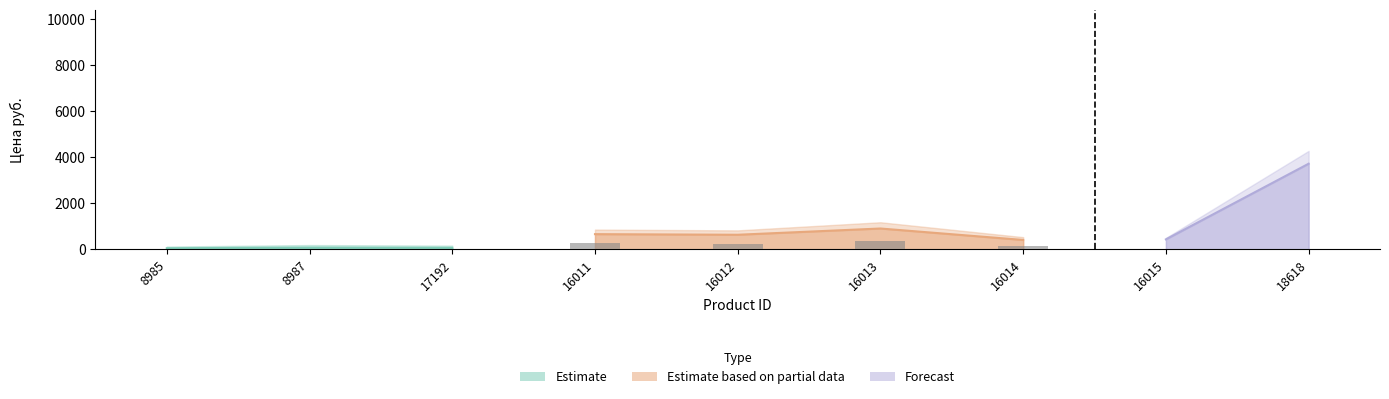

Which has a higher value, 16013 or 8987?

16013